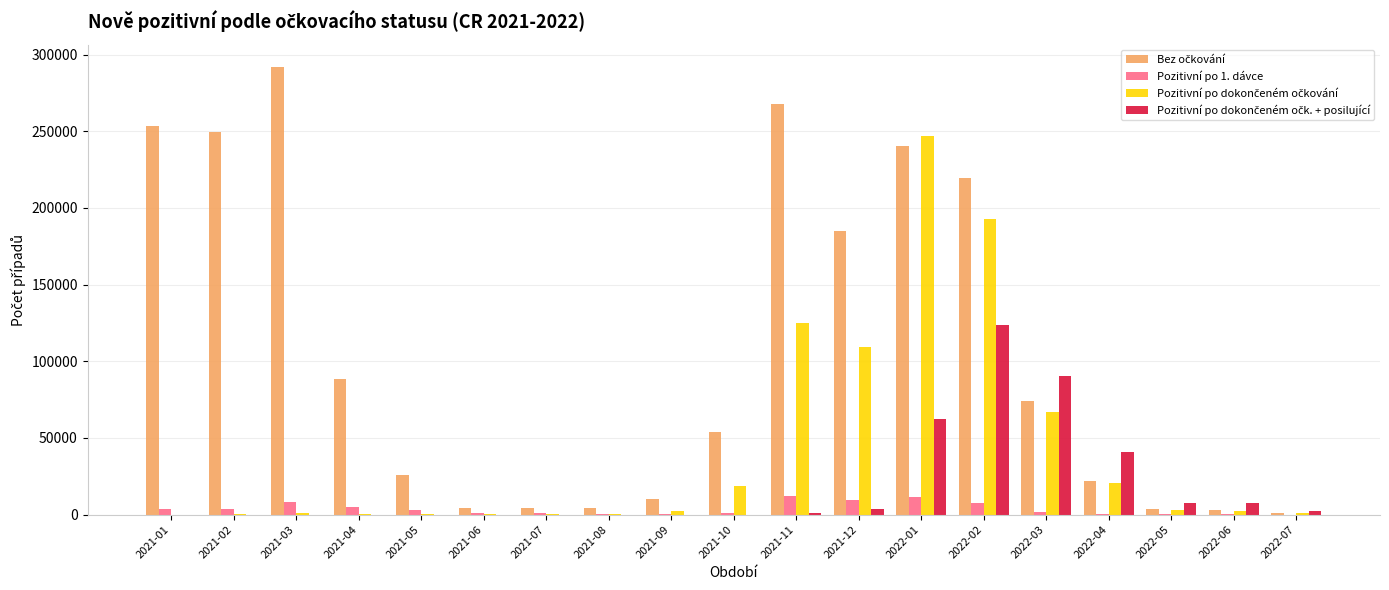

At which label does Pozitivní po 1. dávce first exceed 1440?

2021-01